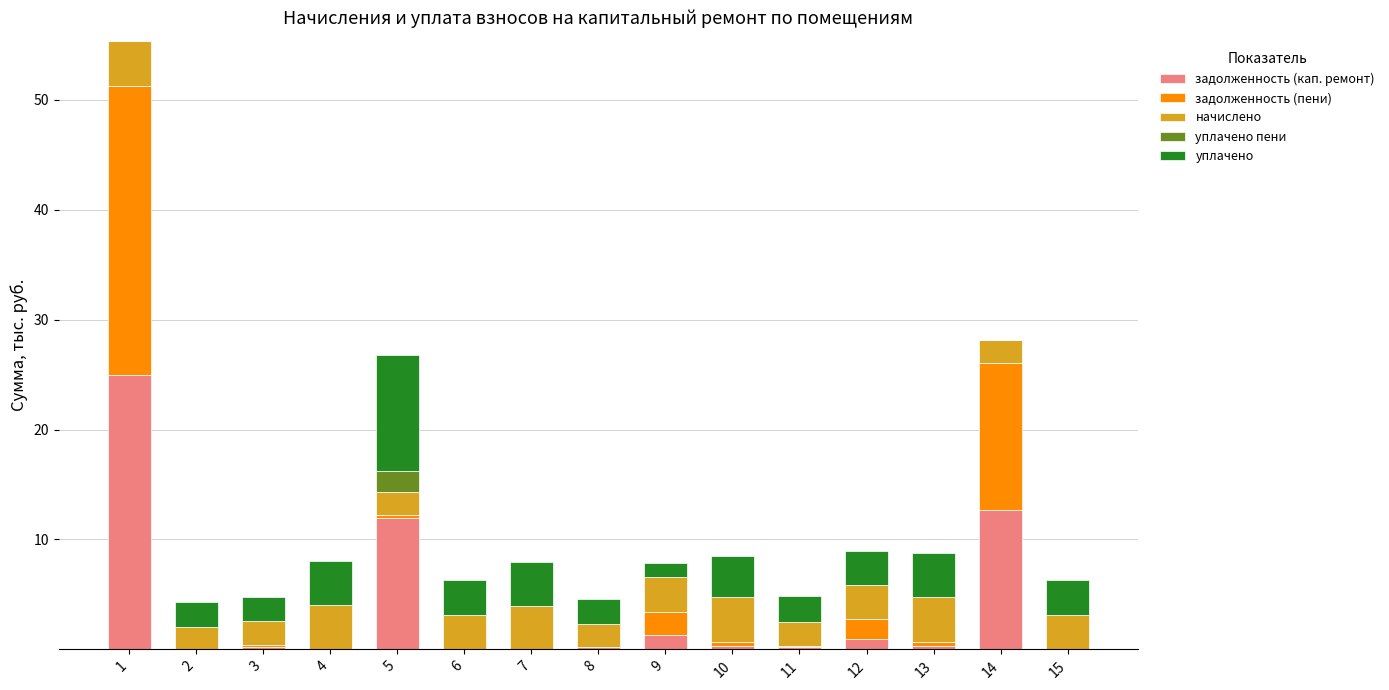

Is it true that задолженность (кап. ремонт) equals 12.7 at 14?

True